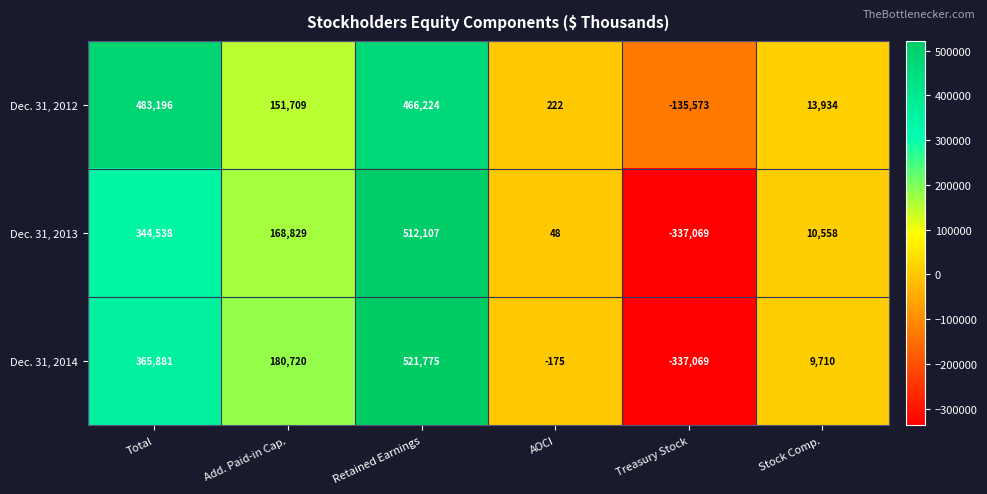

Which series has the largest range (max minus min)?

Dec. 31, 2014